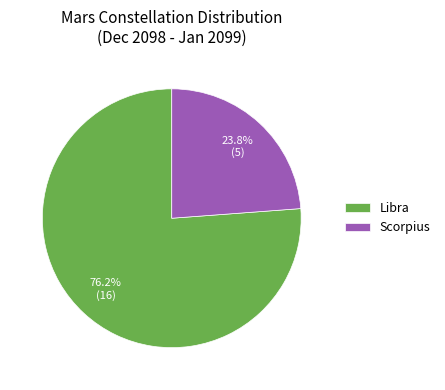

Count the number of slices in the pie.

2